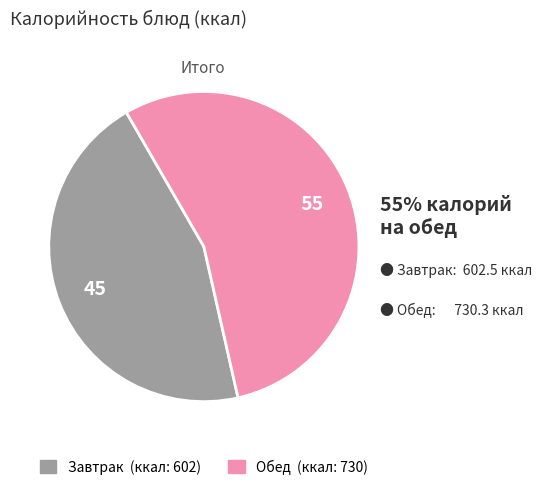

Does any single category account for the majority?

Yes